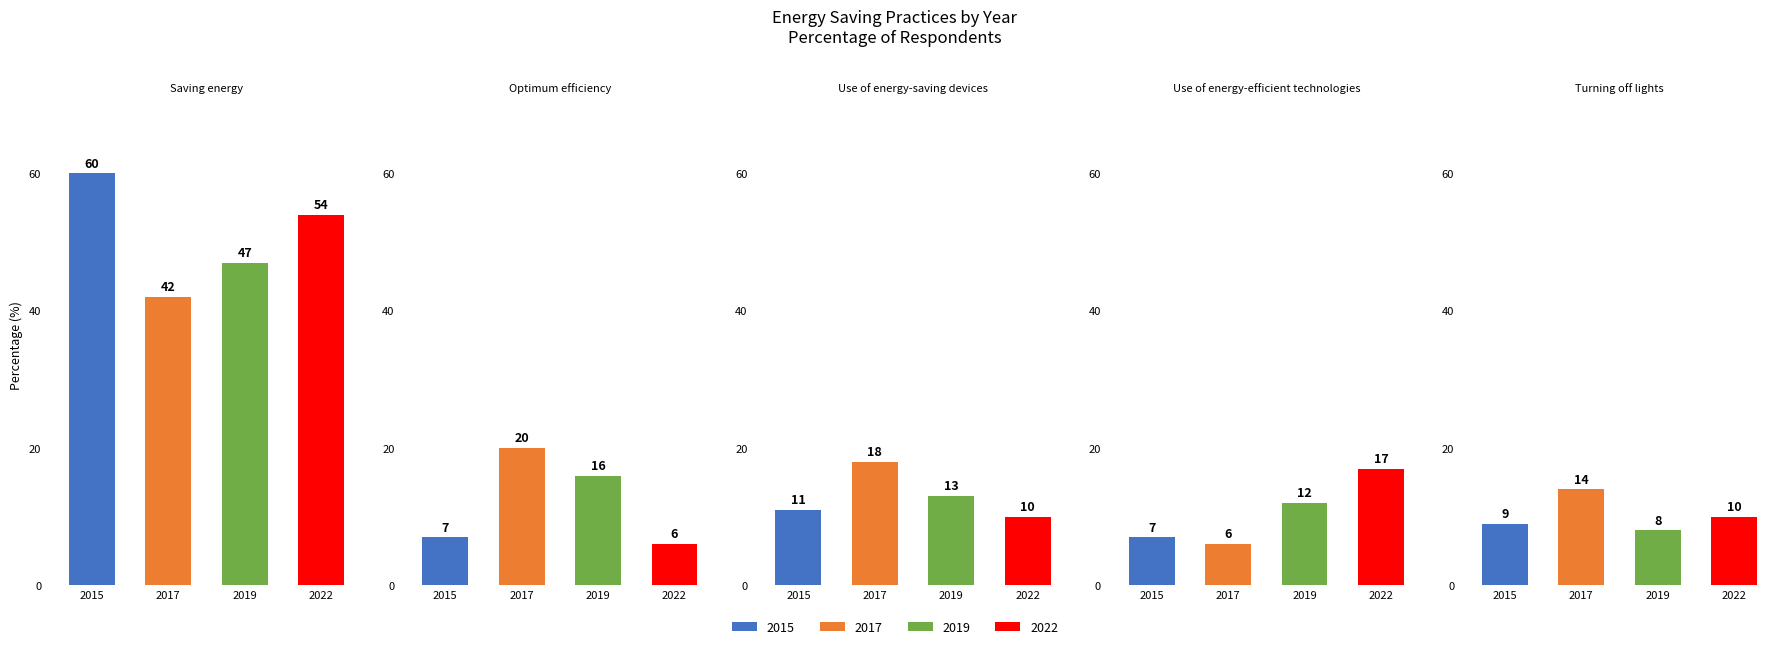

What is the total value across all series at Turning off lights[%]?

41